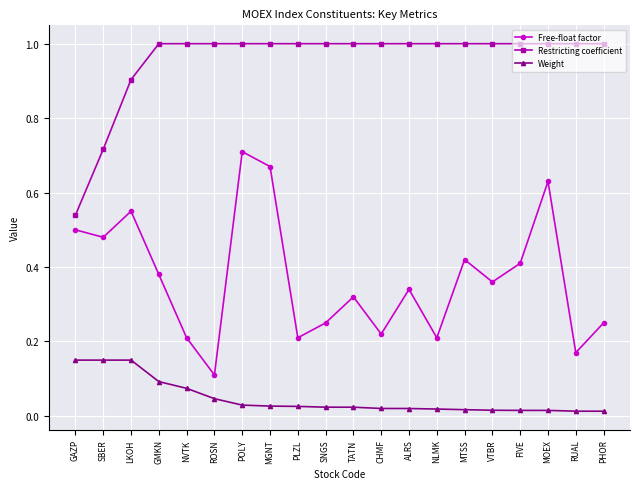

Is it true that Restricting coefficient equals 1.5 at FIVE?

False